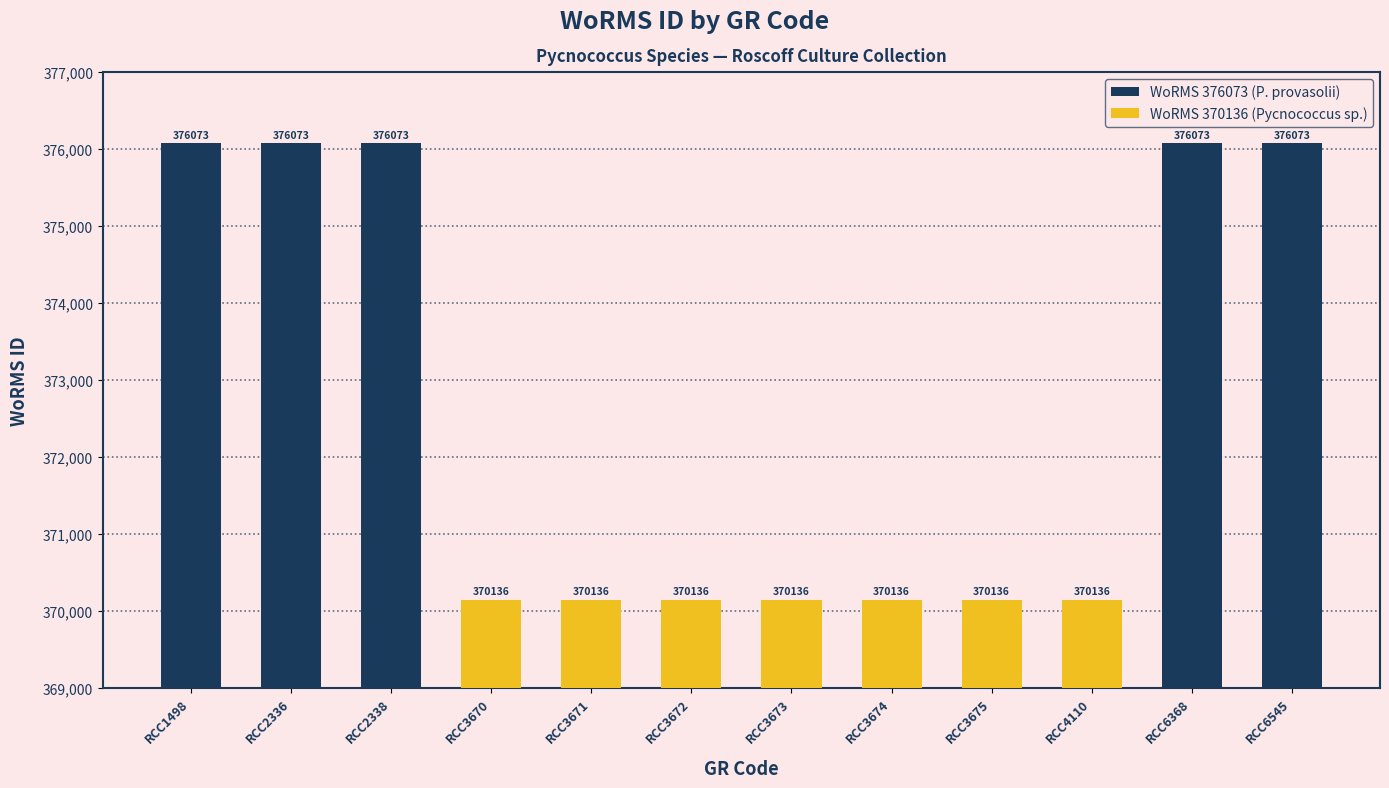

What is the value of the 10th bar from the left?

370136